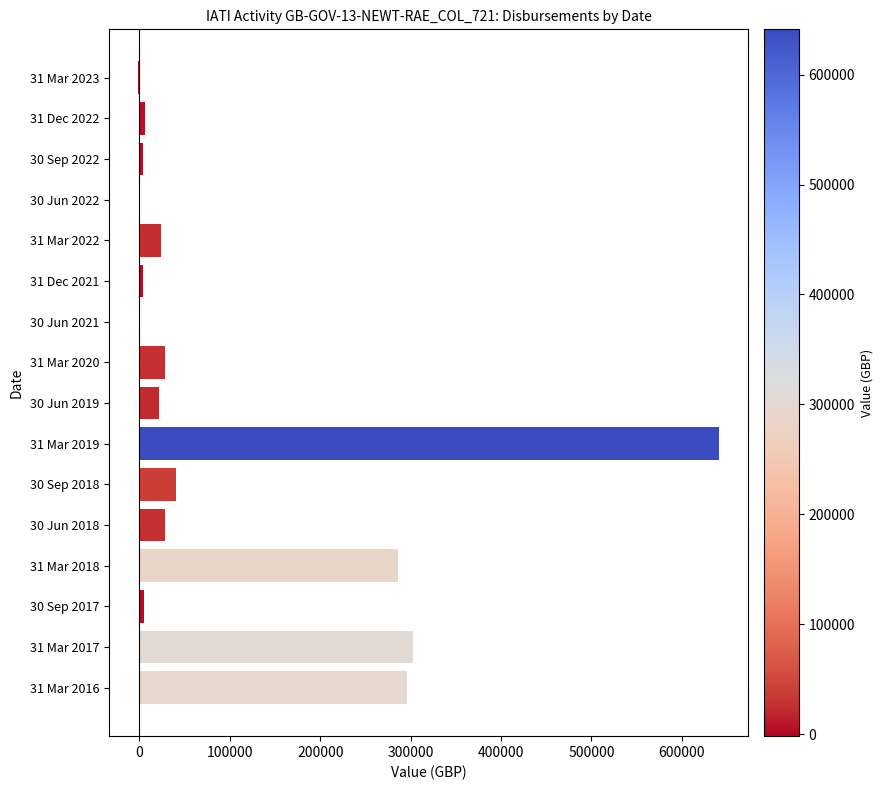

Count the number of categories in the chart.

16